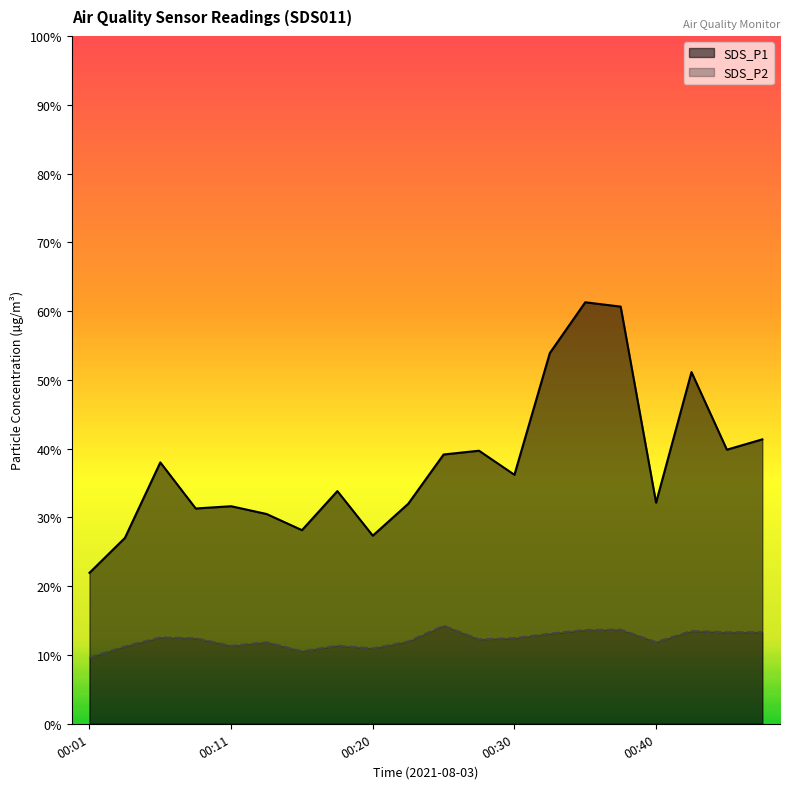

Which series has the largest total across all categories?

SDS_P1